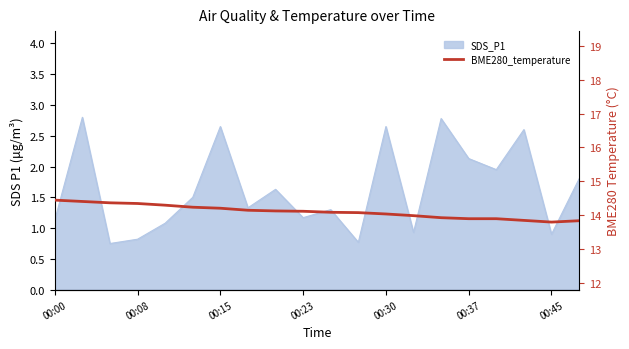

What is the sum of the values at 00:23 and 8?

28.5